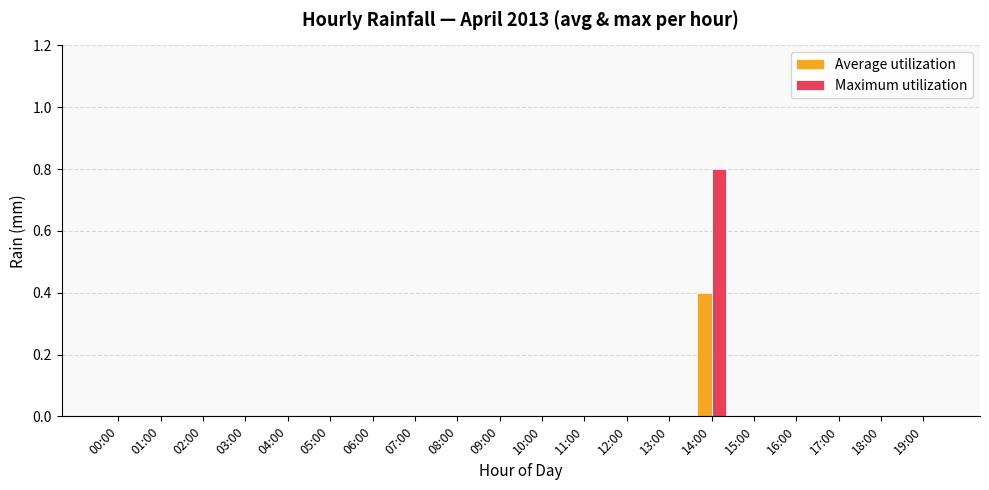

Is it true that Maximum utilization equals -0.3 at 15:00?

False